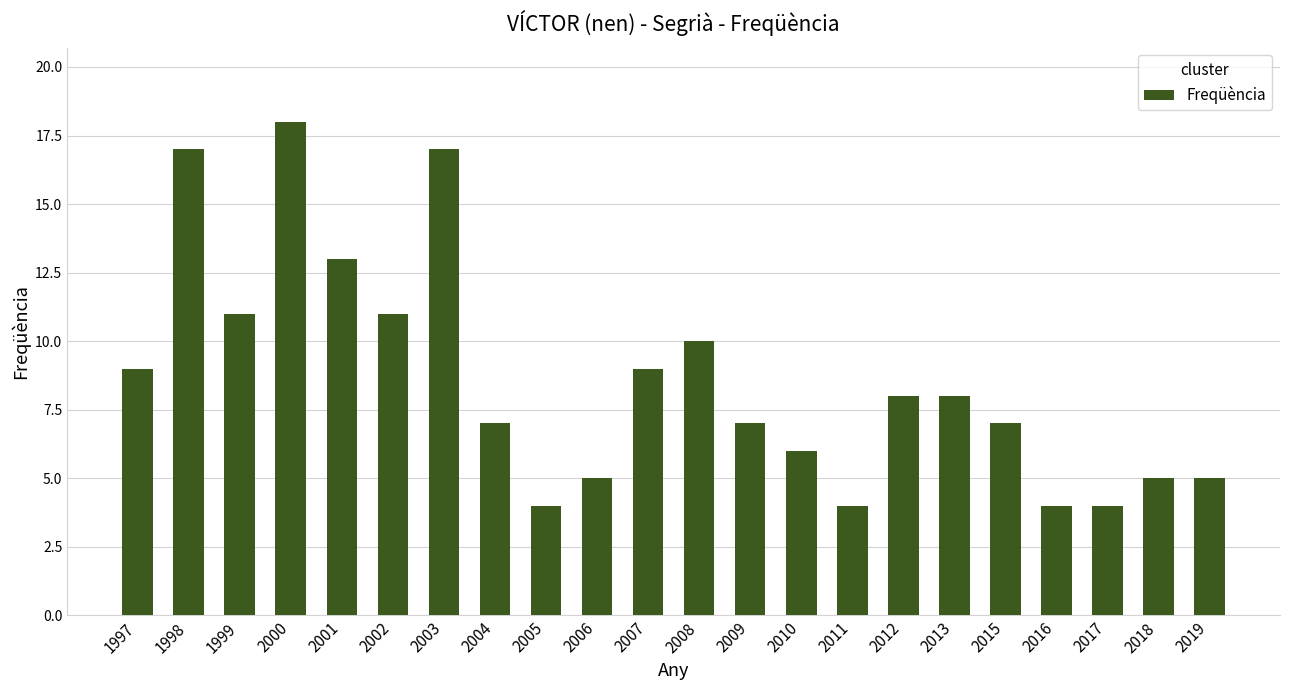

What is the ratio of the value at 2004 to the value at 2002?

0.6